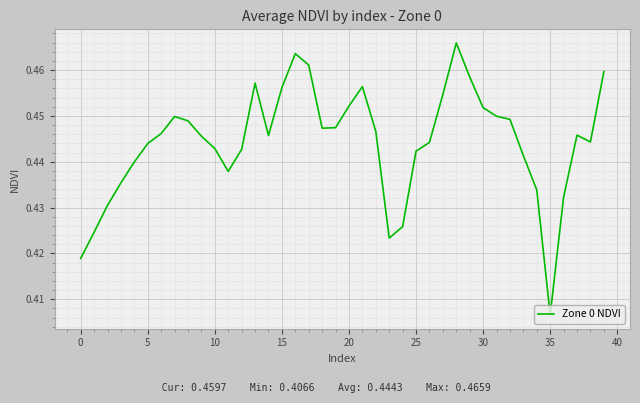

Is this an area chart (filled region under the line)?

No